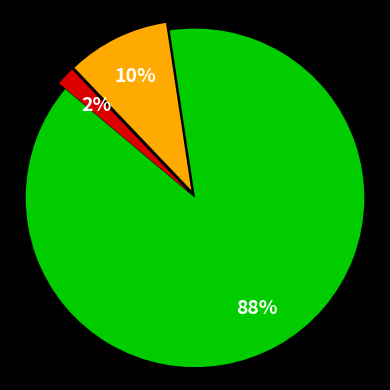

Does any single category account for the majority?

Yes